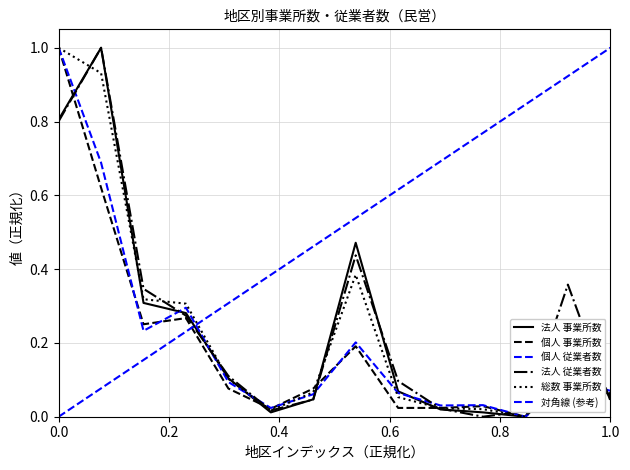

How many interior local peaks does the 総数_事業所数 series have?

2